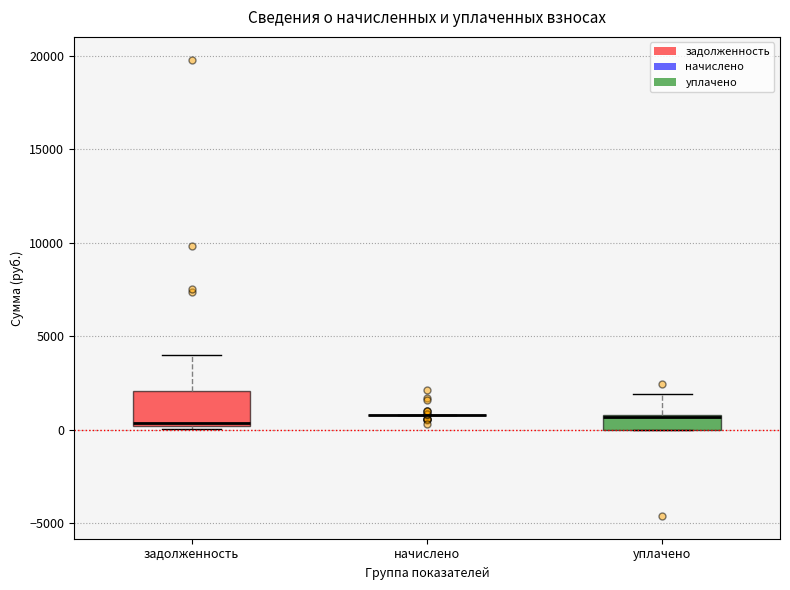

Reading left to right, read every box against the y-axis: the position of its median line, the range the box covers, and the ends of its whiskers. The values are not printed on the chart, so give them approximately, as read against the axis.

задолженность: median 500, box 0 to 2000, whiskers 0 to 4000
начислено: box collapsed to a line at 1000, whiskers 1000 to 1000
уплачено: median 500, box 0 to 1000, whiskers 0 to 2000